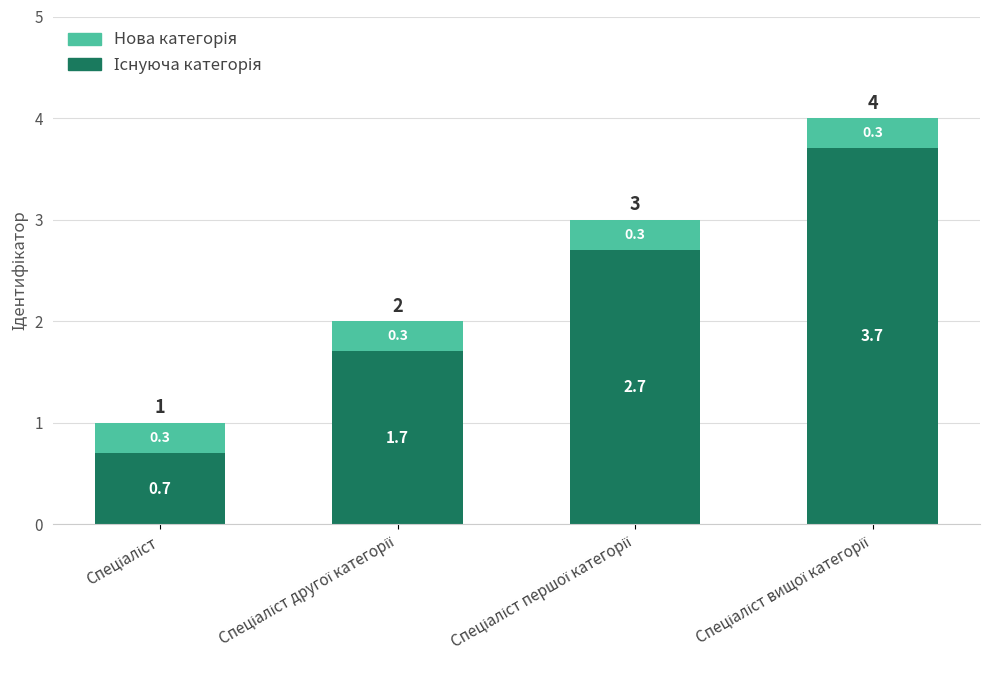

What is the value of the Існуюча категорія bar at the 4th from the left?

3.7